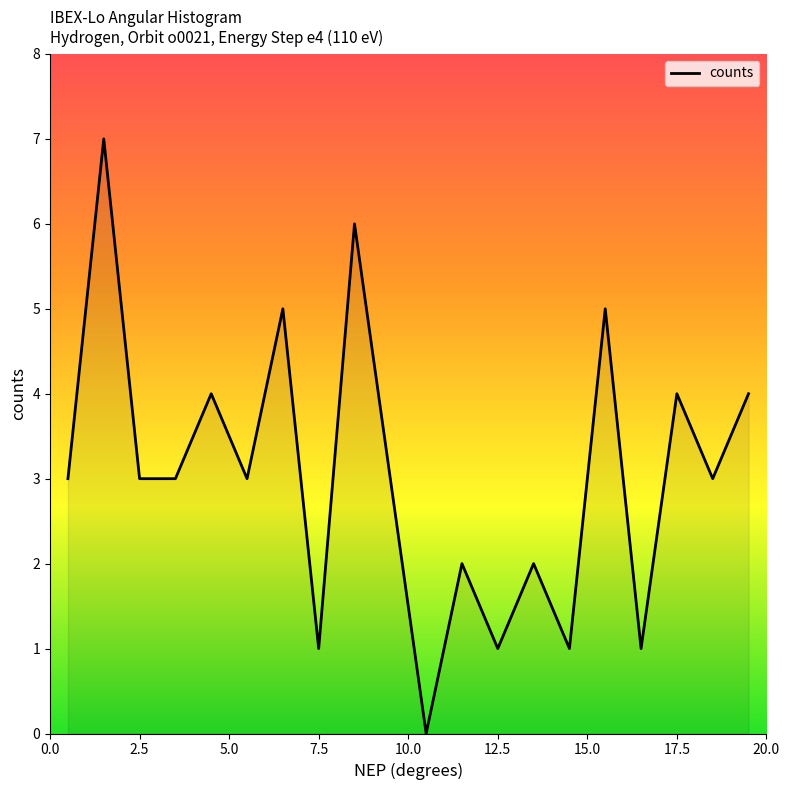

What is the maximum value shown in the chart?

7